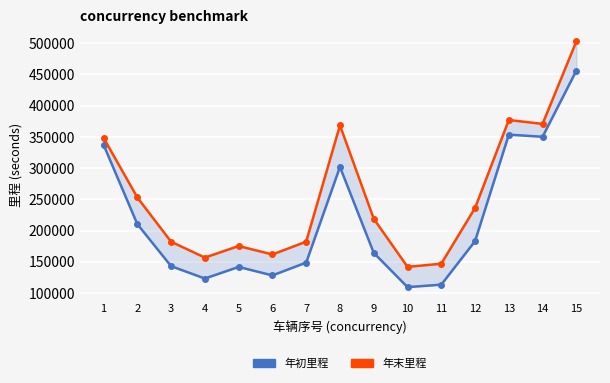

What is the maximum value shown in the chart?

502830.0